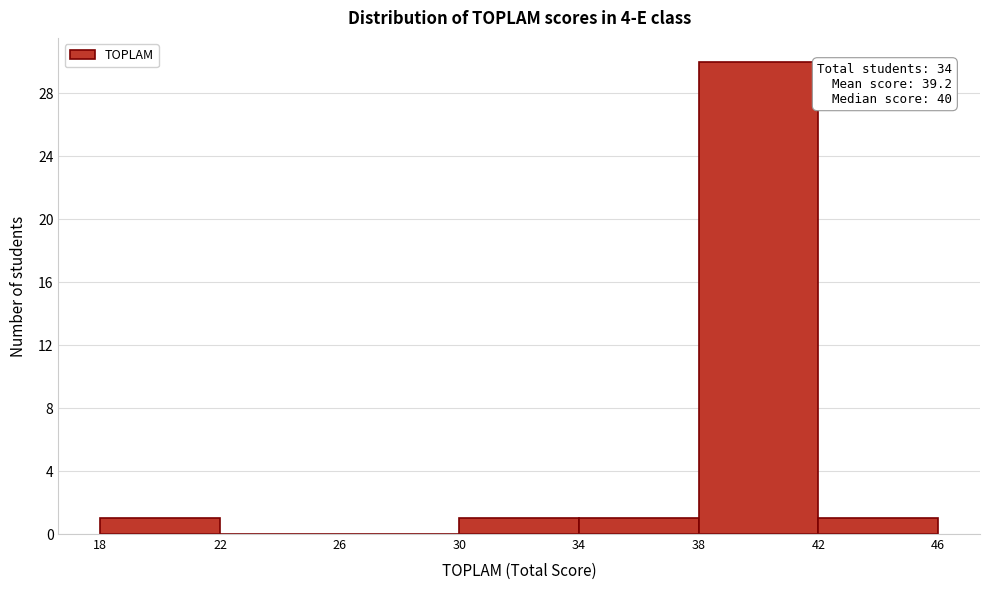

Which range on the x-axis has the tallest bar?

38 to 42